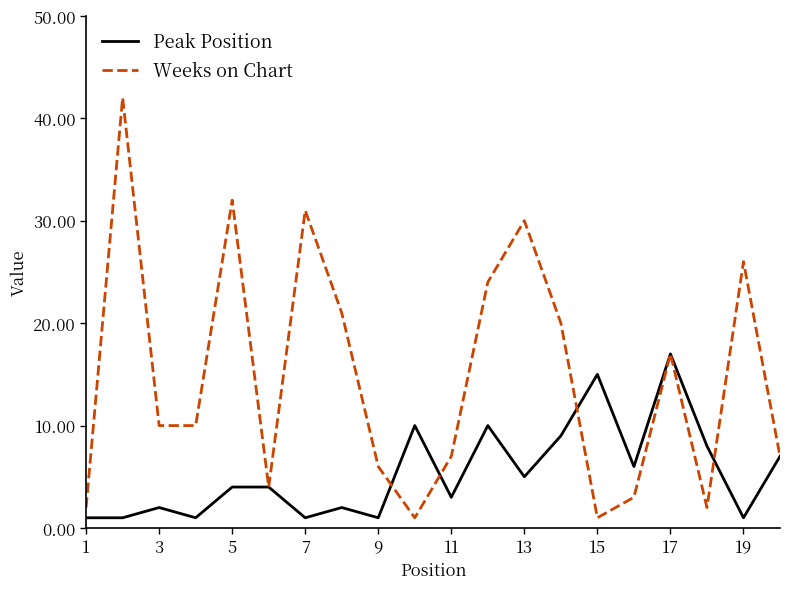

Which series has the widest spread of values?

Weeks on Chart